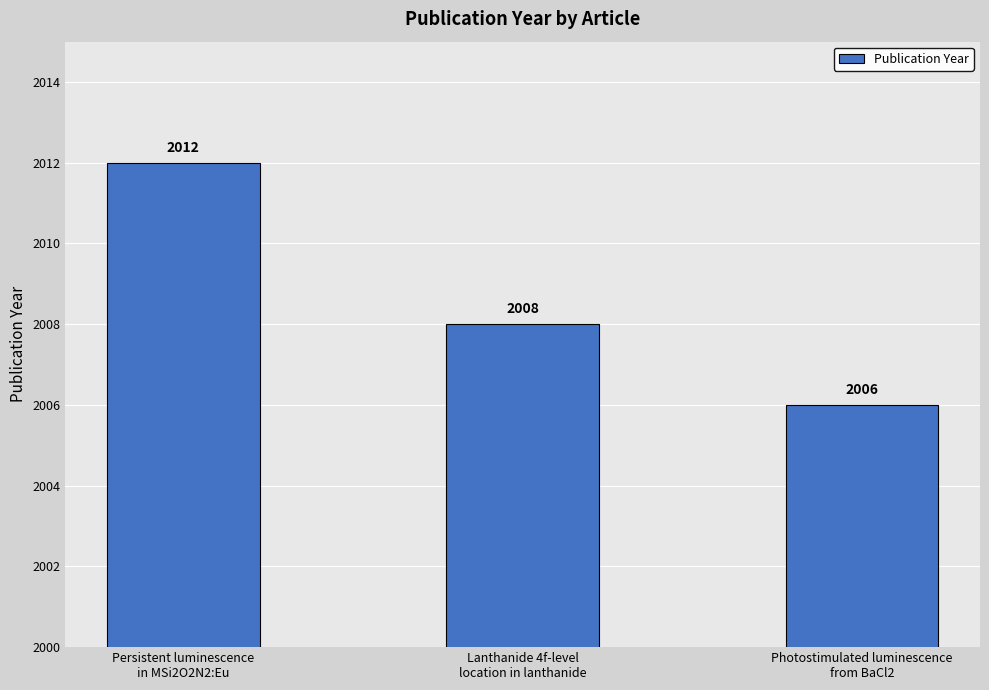

Which label corresponds to the smallest value in the chart?

Photostimulated luminescence
from BaCl2